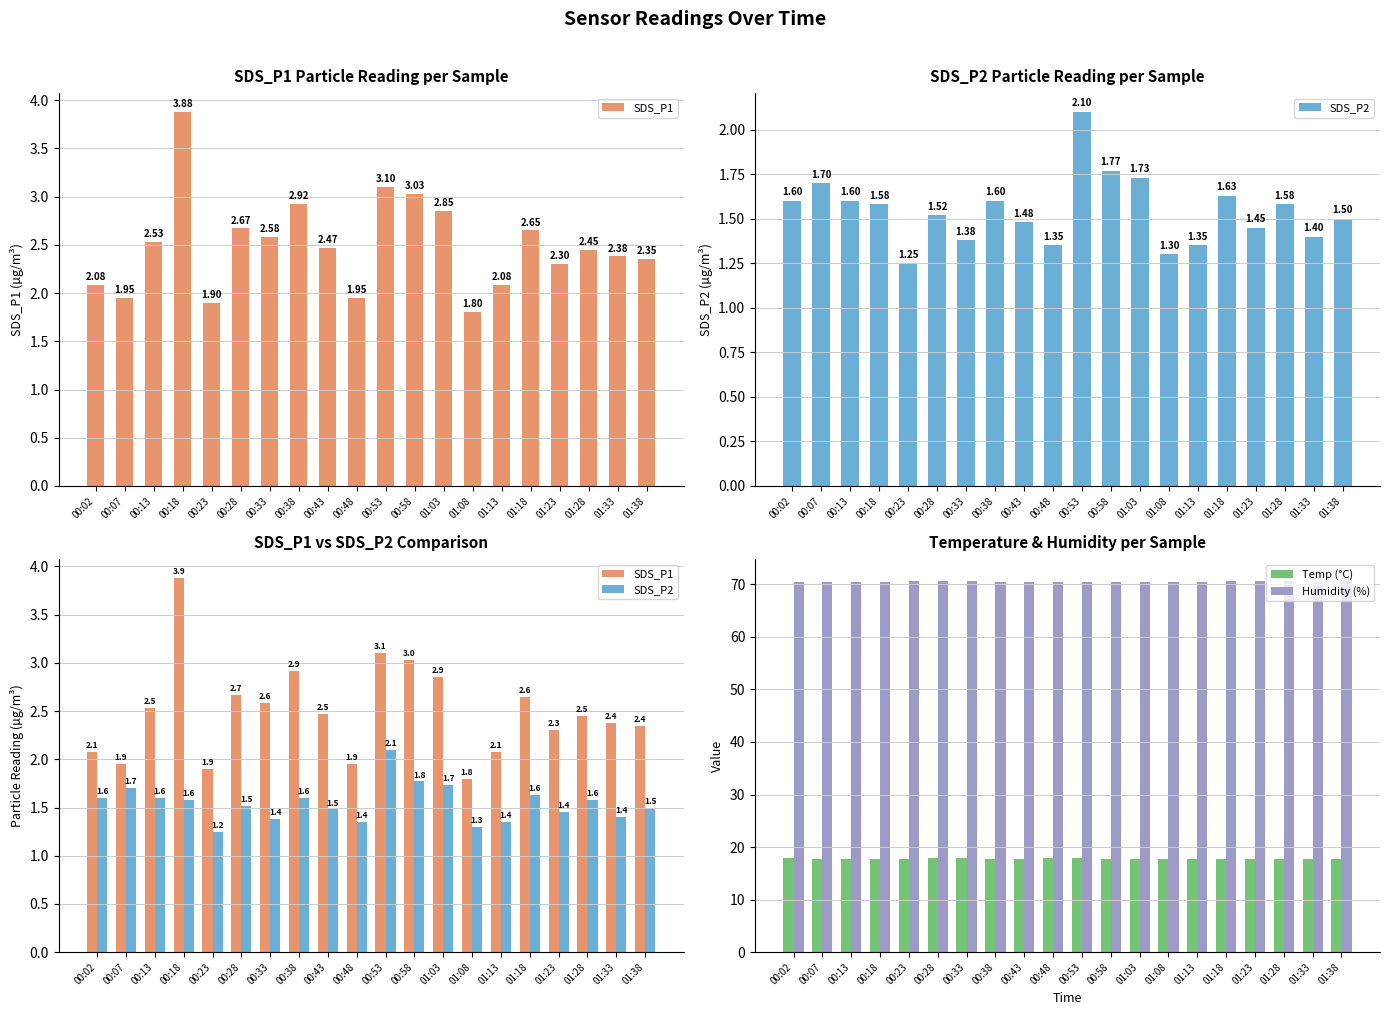

At how many categories does at least one series exceed 33?

20